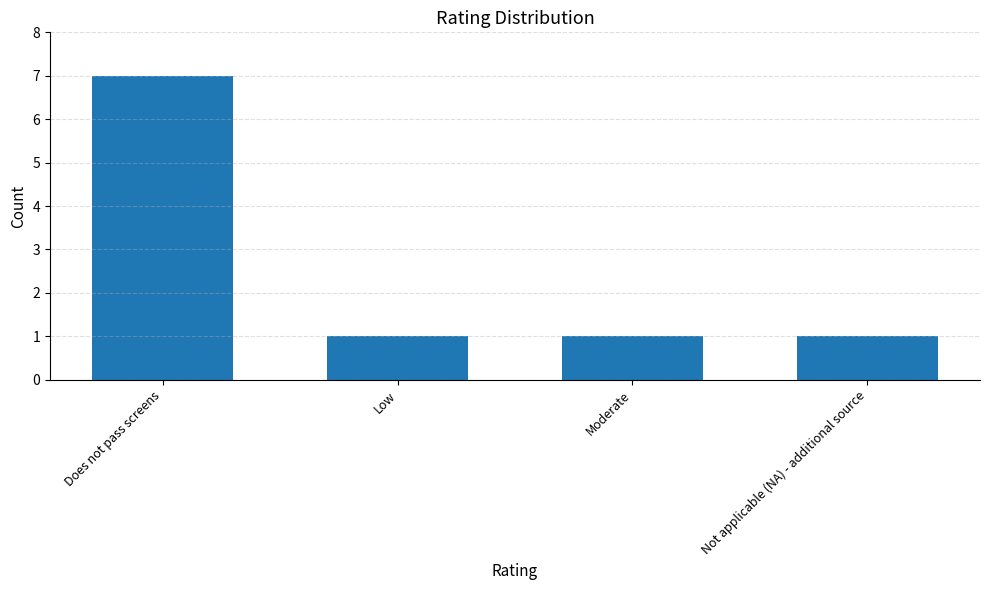

What is the change in value from Does not pass screens to Low?

-6